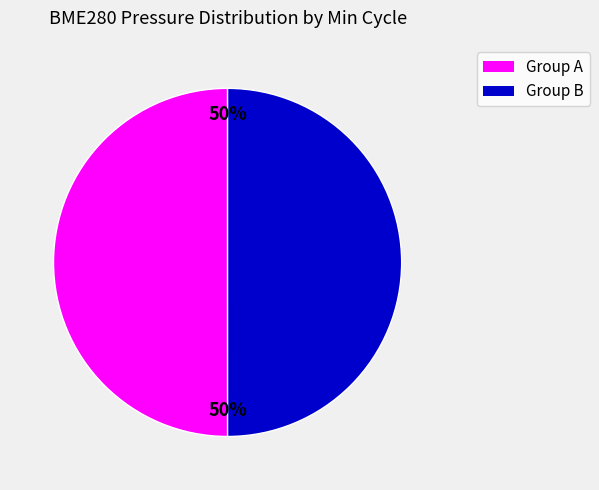

To the nearest percent, what is the average slice percentage?

50%